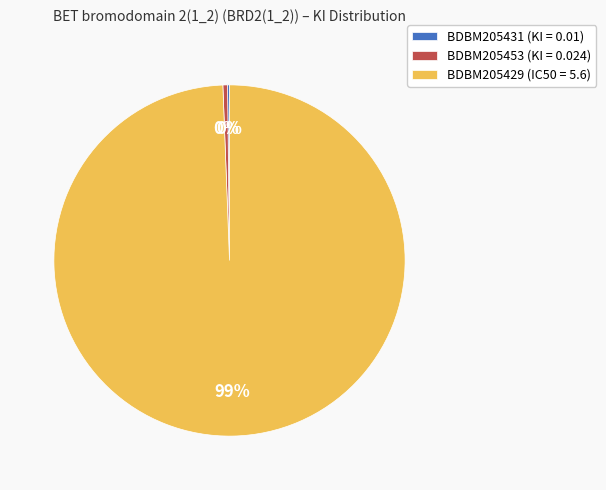

Does any single category account for the majority?

Yes